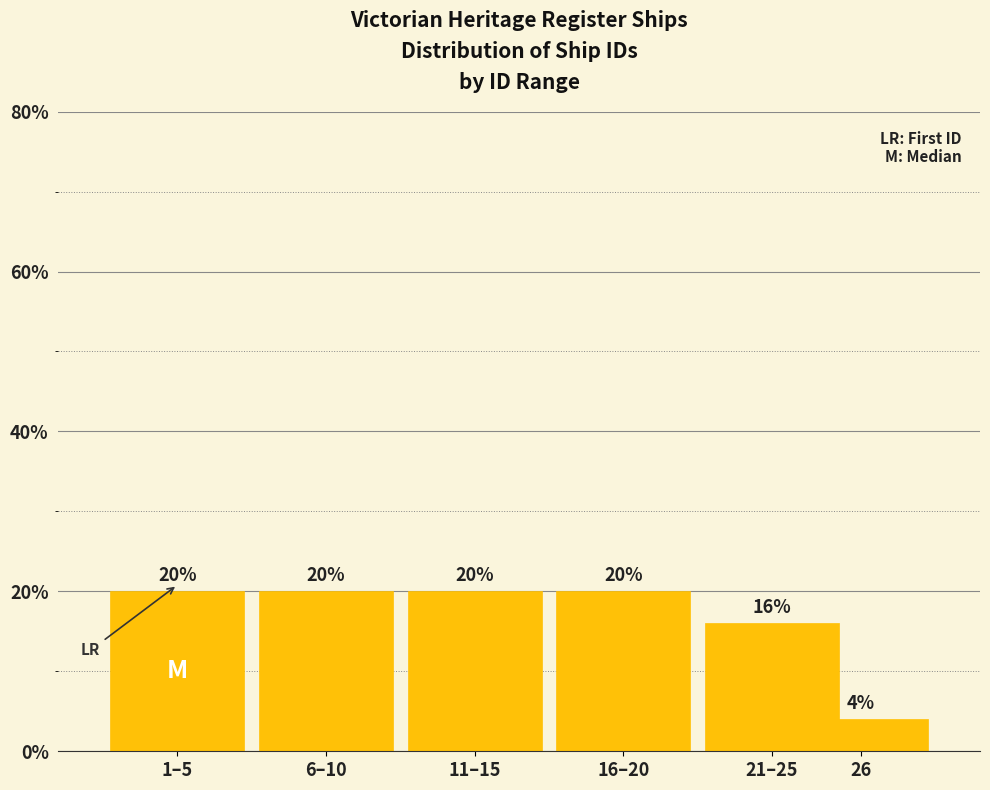

Reading right to left, extract all data points from this chart.

26=4	21–25=16	16–20=20	11–15=20	6–10=20	1–5=20